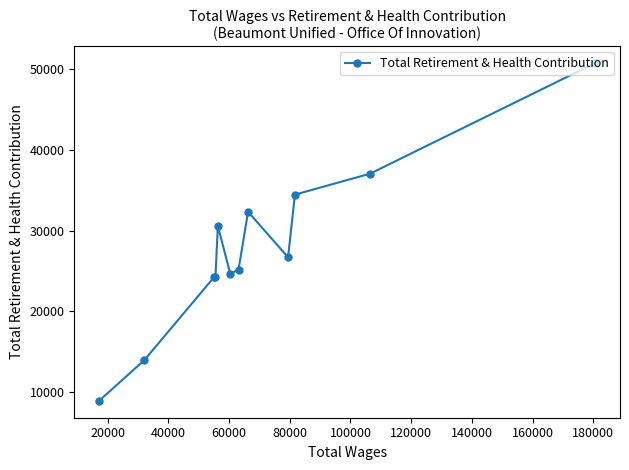

True or false: there are more than 0 points higher than both neighbors.

True